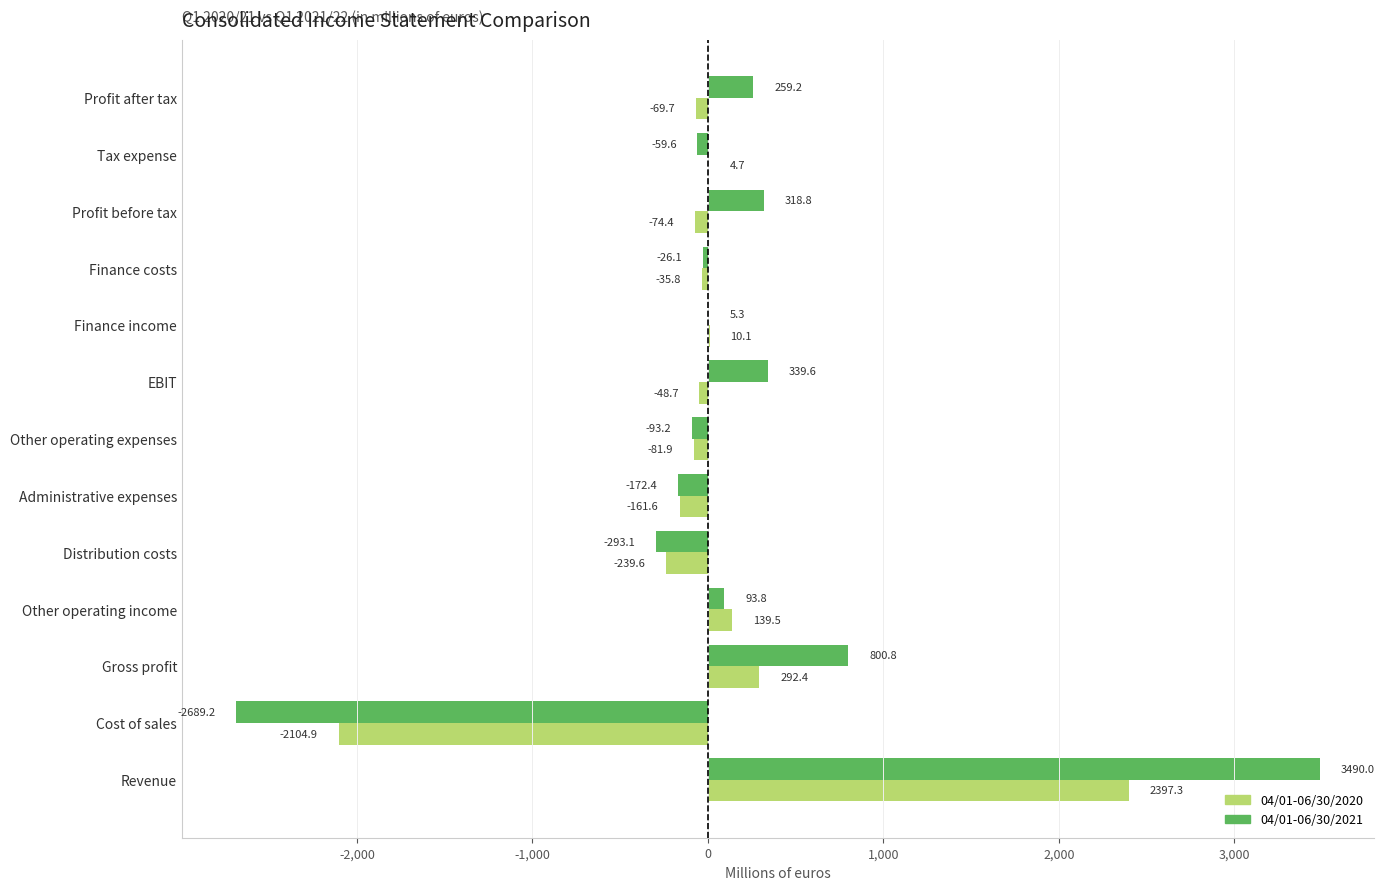

Which series changed the most between Revenue and Other operating income?

04/01-06/30/2021